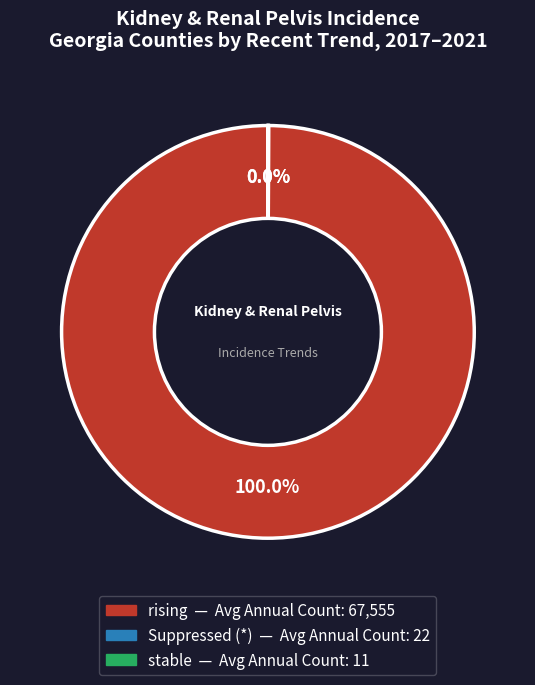

Does any single category account for the majority?

Yes